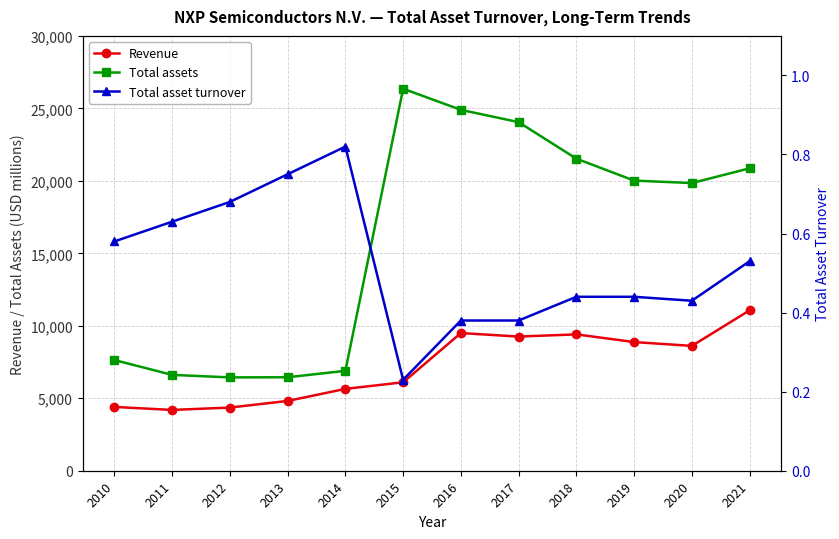

Which label corresponds to the largest value in the chart?

2015